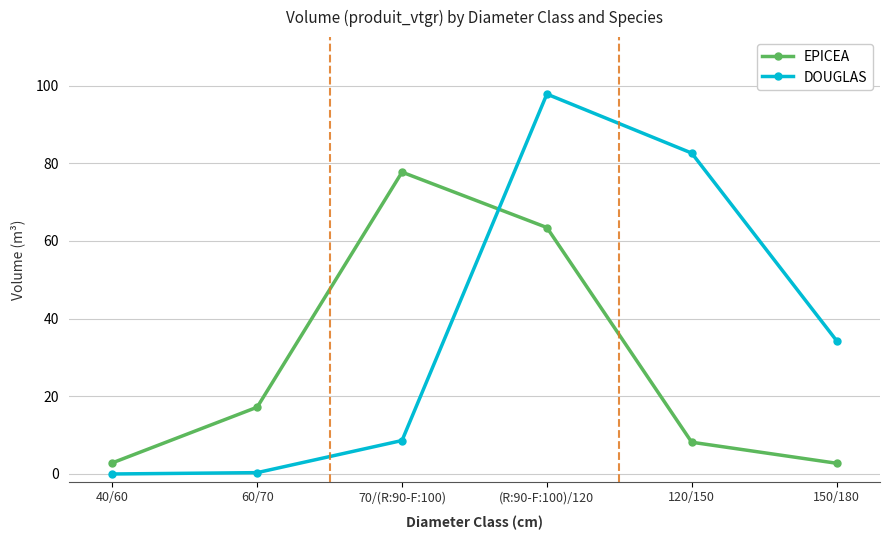

Between which two adjacent categories do DOUGLAS and EPICEA first intersect?

70/(R:90-F:100) and (R:90-F:100)/120